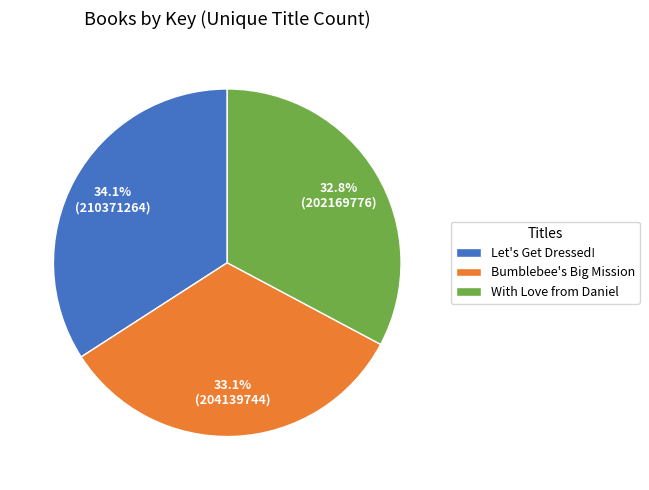

Do Bumblebee's Big Mission and With Love from Daniel together represent more than half of the pie?

Yes